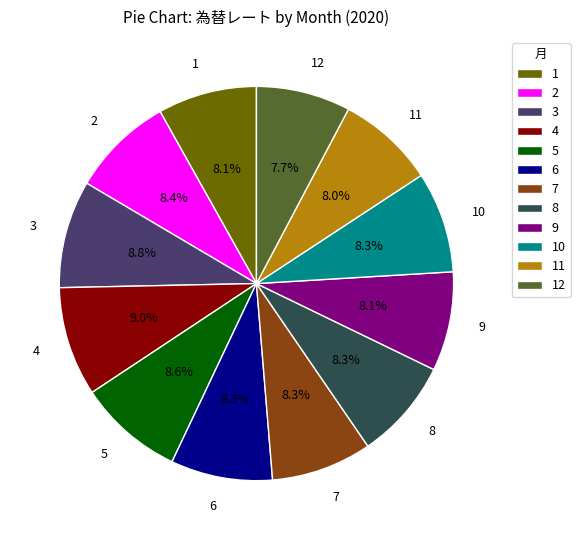

How many segments does this pie chart have?

12